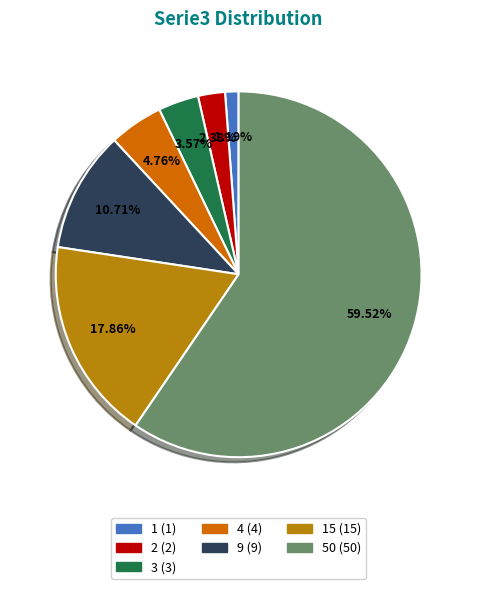

Does any single category account for the majority?

Yes